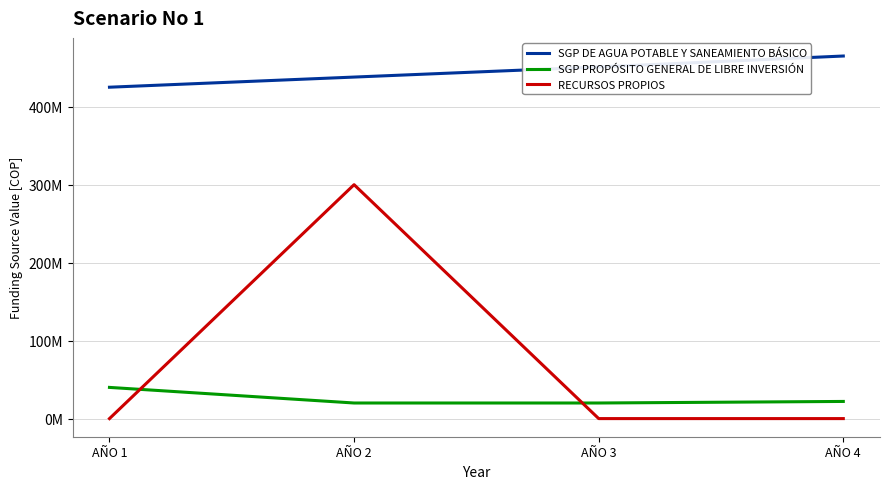

Reading left to right, what are all the values shown in this chart?

SGP DE AGUA POTABLE Y SANEAMIENTO BÁSICO: AÑO 1=425000000	AÑO 2=438000000	AÑO 3=451000000	AÑO 4=465000000
SGP PROPÓSITO GENERAL DE LIBRE INVERSIÓN: AÑO 1=40000000	AÑO 2=20000000	AÑO 3=20000000	AÑO 4=22000000
RECURSOS PROPIOS: AÑO 1=0	AÑO 2=300000000	AÑO 3=0	AÑO 4=0